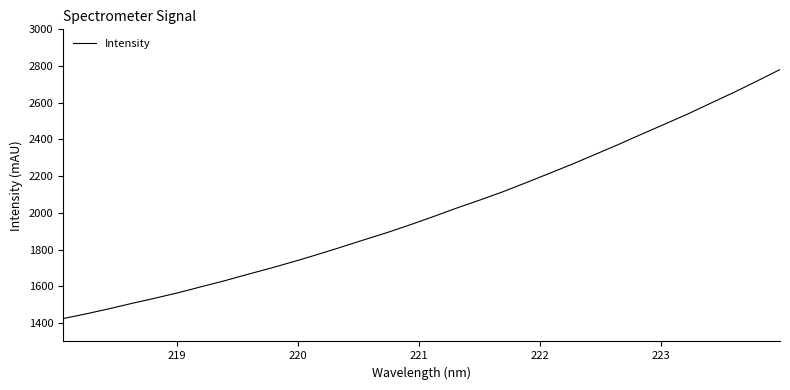

What is the smallest value displayed?

1424.7